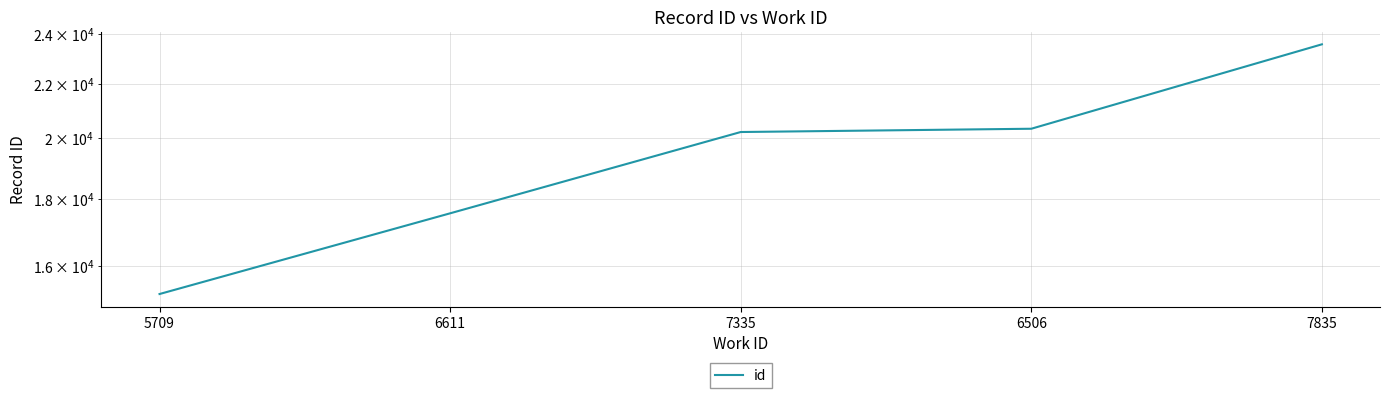

What is the approximate value at 7835, to the nearest 10?

23560